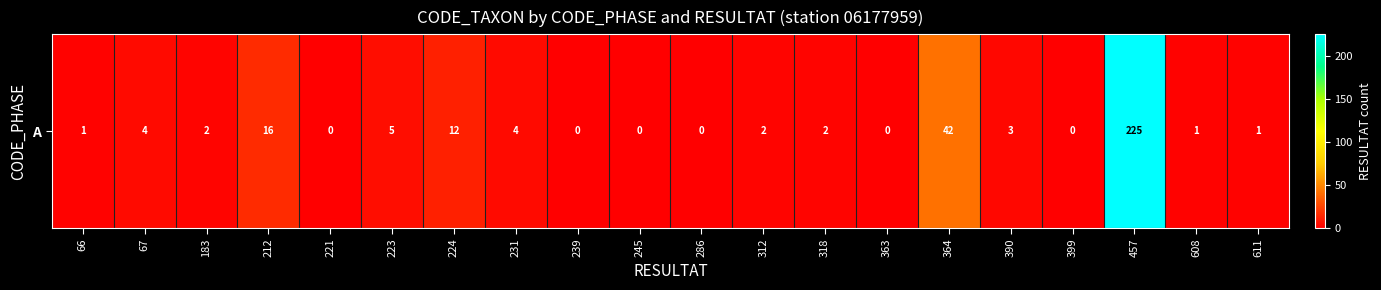

Which has a higher value, 239 or 608?

608